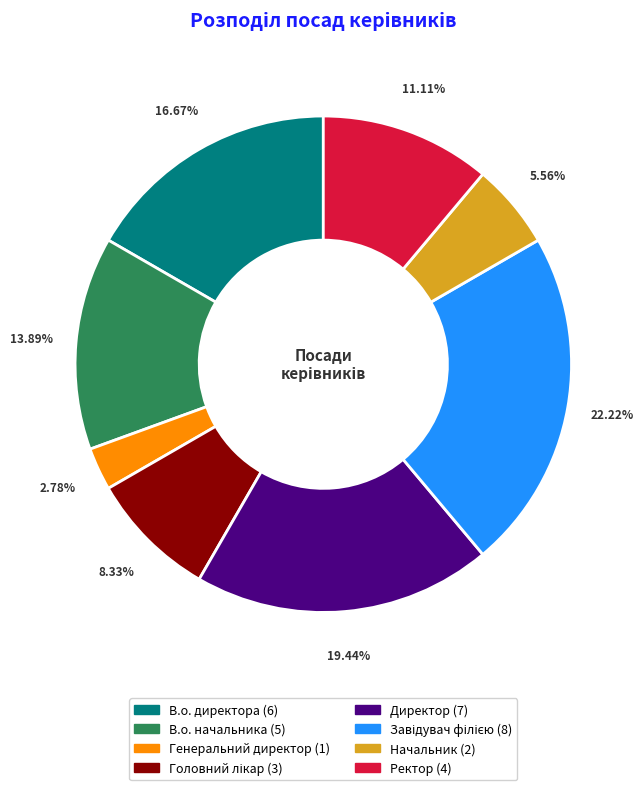

Which slice is the smallest?

Генеральний директор